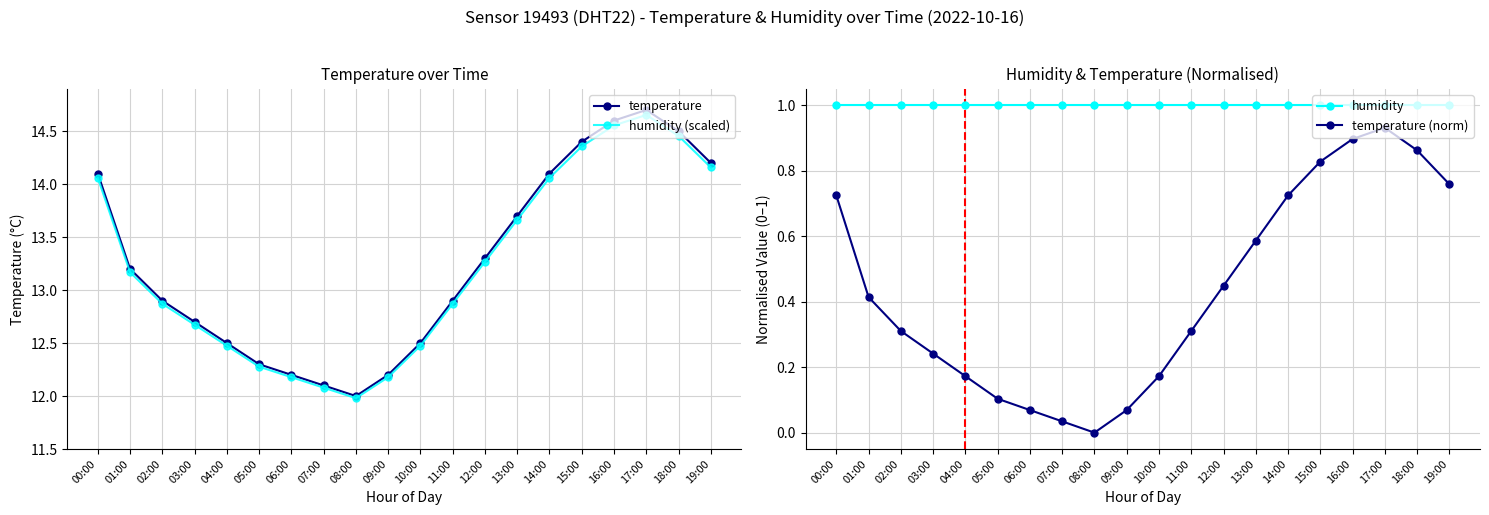

The value of humidity (scaled) at 00:00 is 4.9. True or false?

False